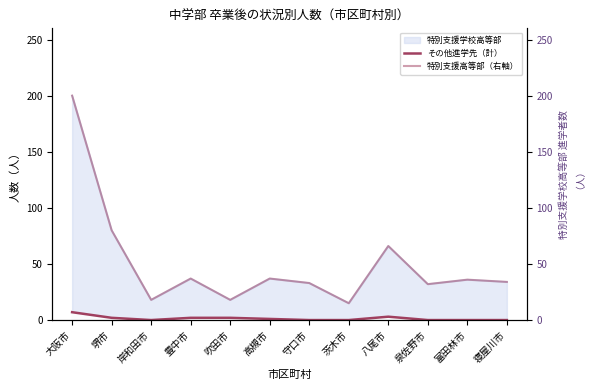

The その他進学先（計） series shows -2 at 岸和田市. True or false?

False